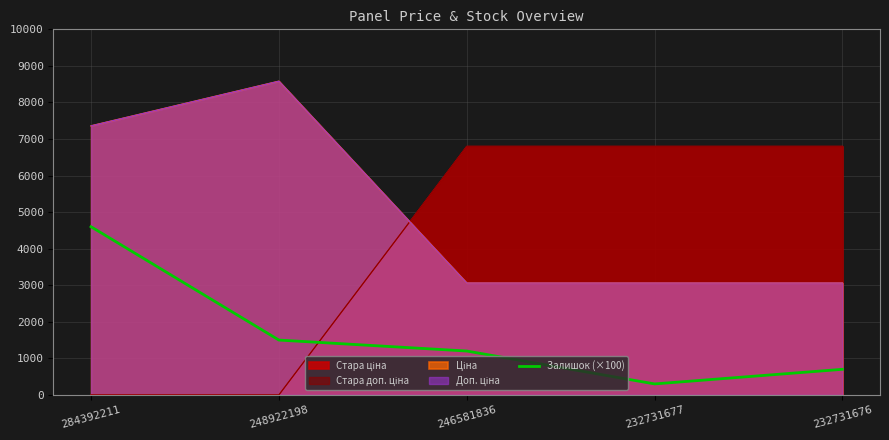

Reading left to right, list all the values displayed in this chart.

4600	1500	1200	300	700